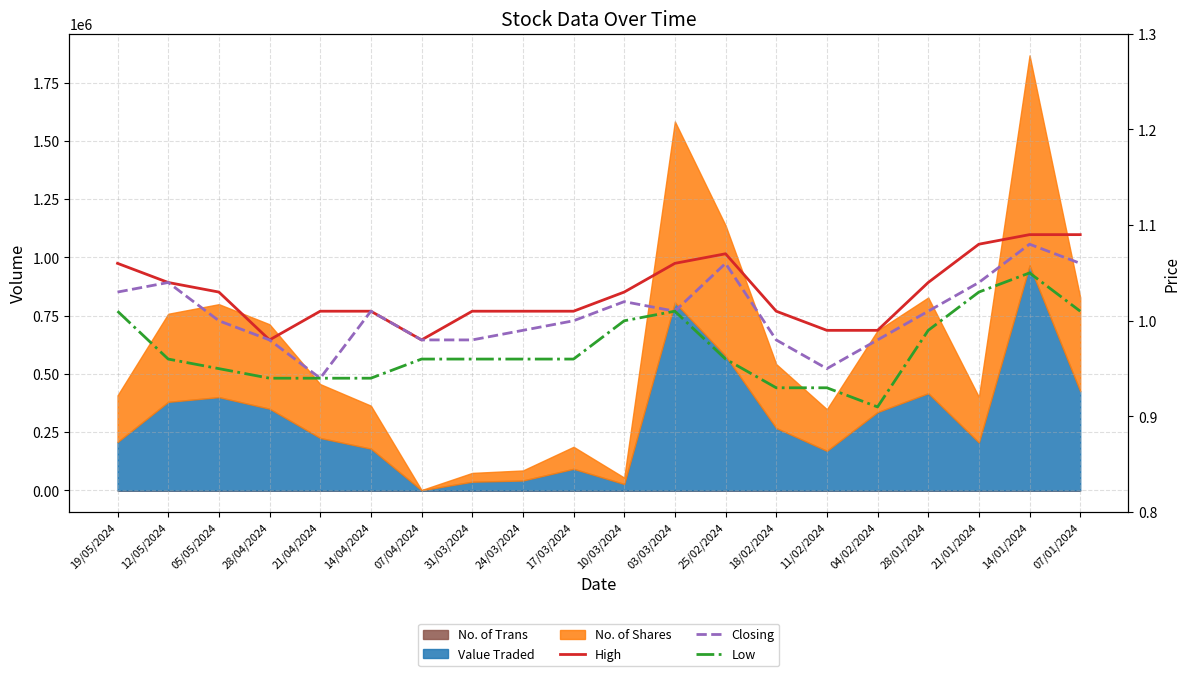

True or false: Low has a value of 1.0 at 19/05/2024.

True